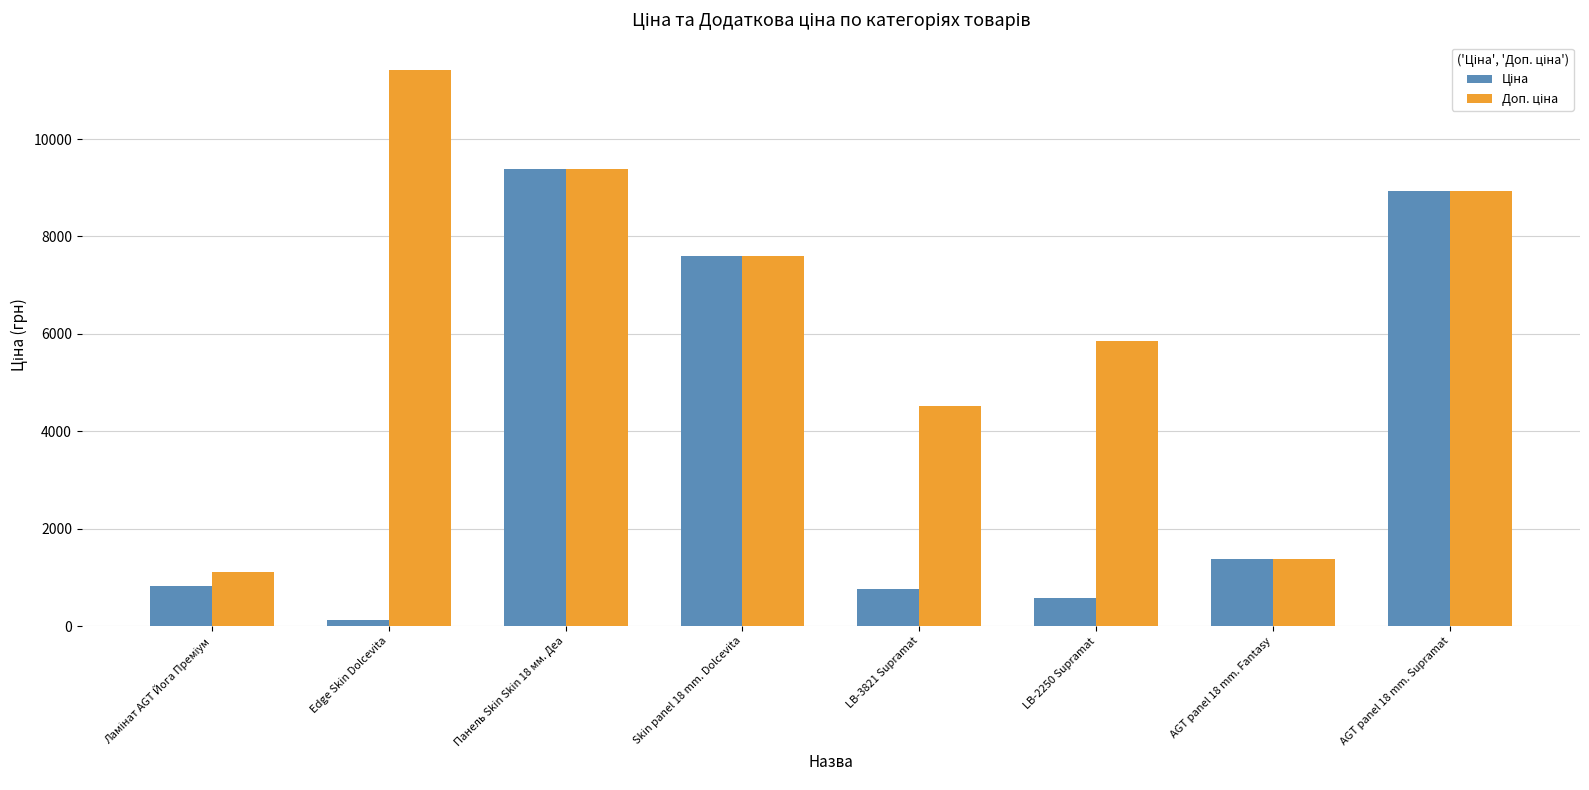

What is the difference between the highest and lowest values at LB-2250 Supramat?

5259.5